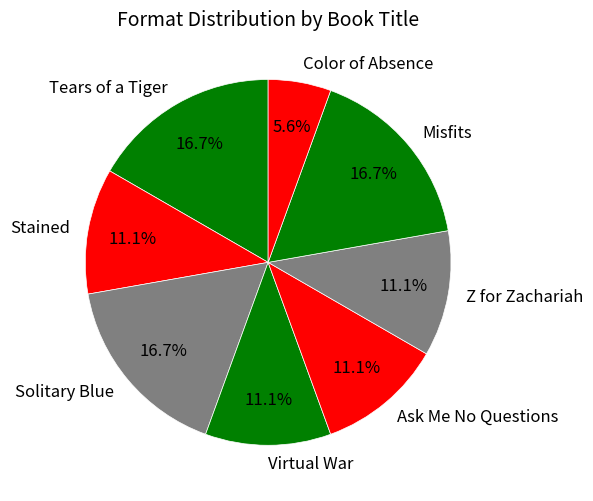

How many slices are in this pie chart?

8